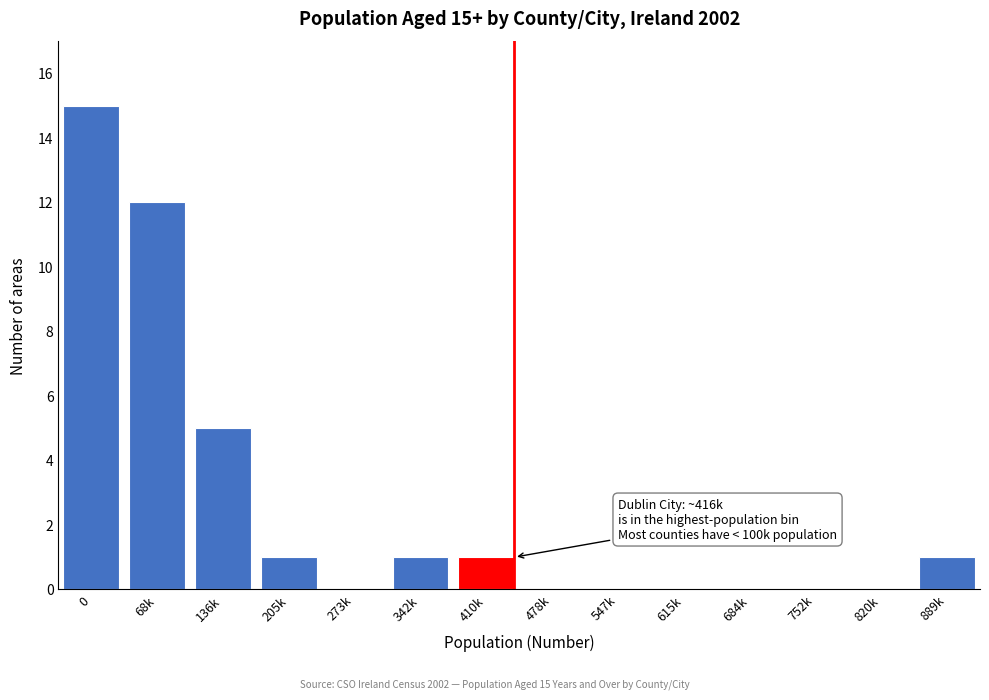

Reading right to left, what are all the values shown in this chart?

889k=1	820k=0	752k=0	684k=0	615k=0	547k=0	478k=0	410k=1	342k=1	273k=0	205k=1	136k=5	68k=12	0=15